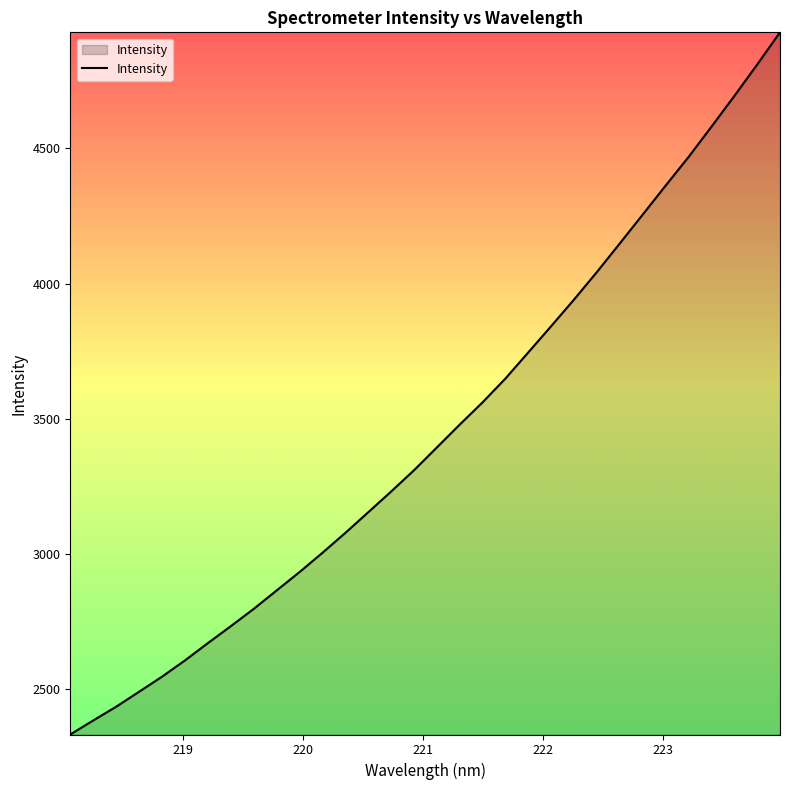

What is the minimum value shown in the chart?

2331.3